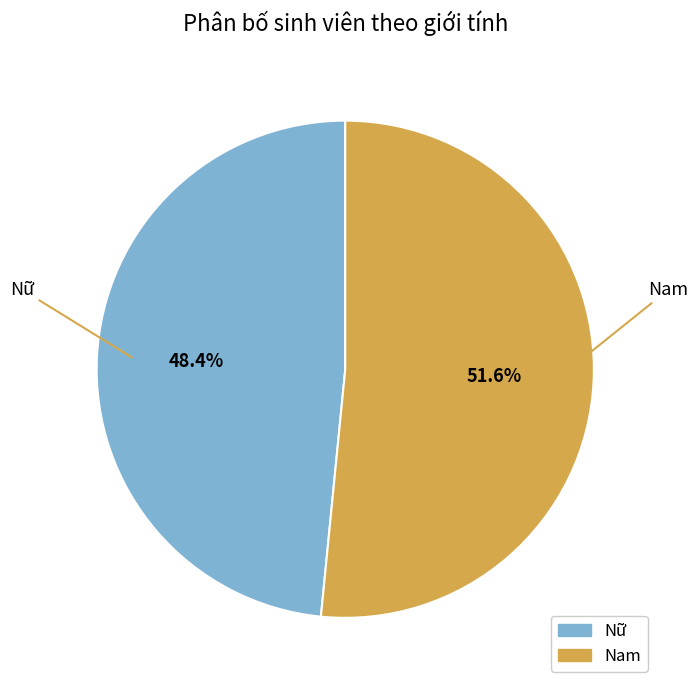

Is it true that Nam is 52% of the pie?

True